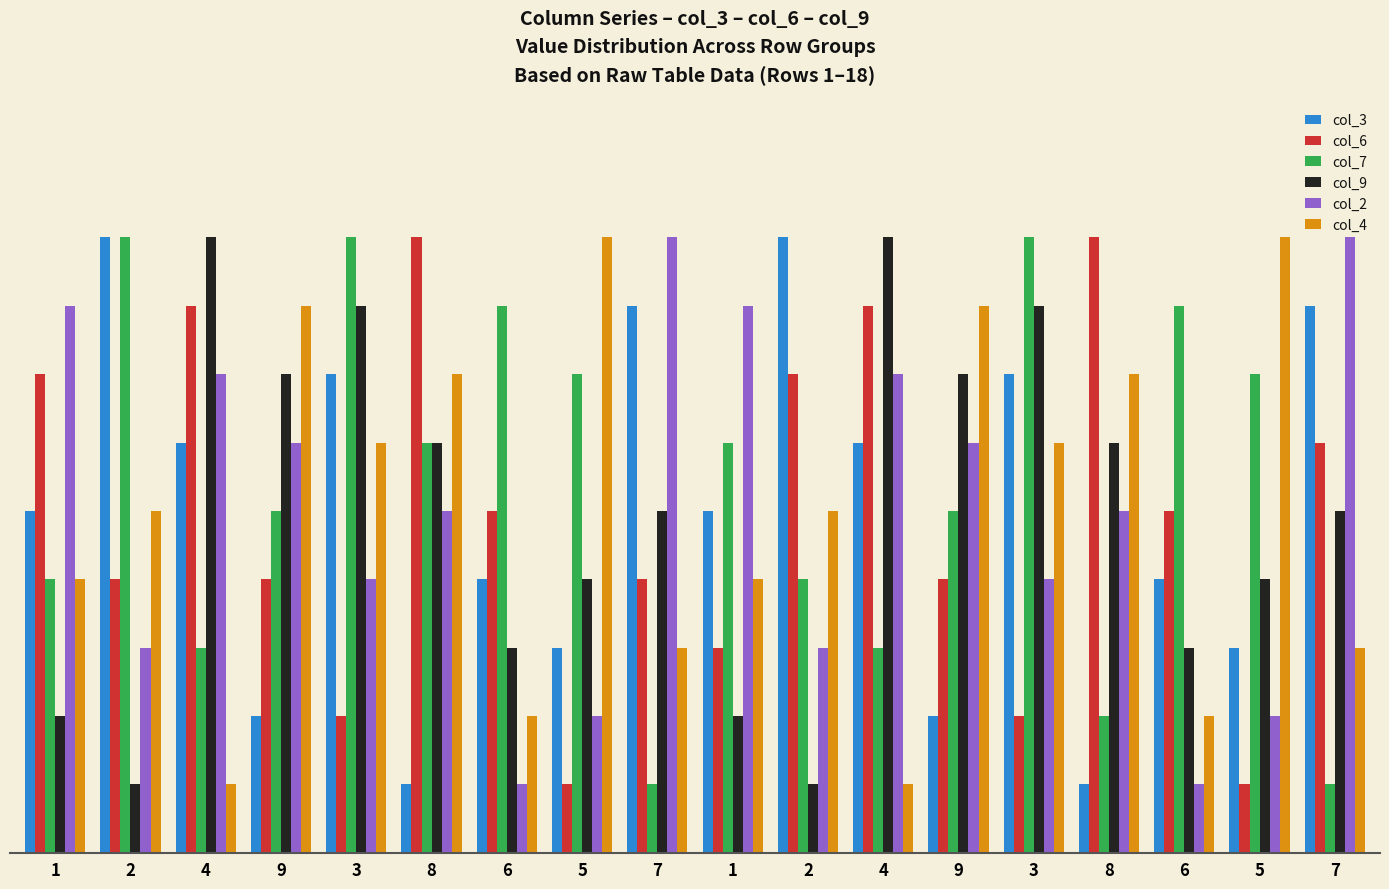

What are all the series names shown in the legend?

col_3, col_6, col_7, col_9, col_2, col_4